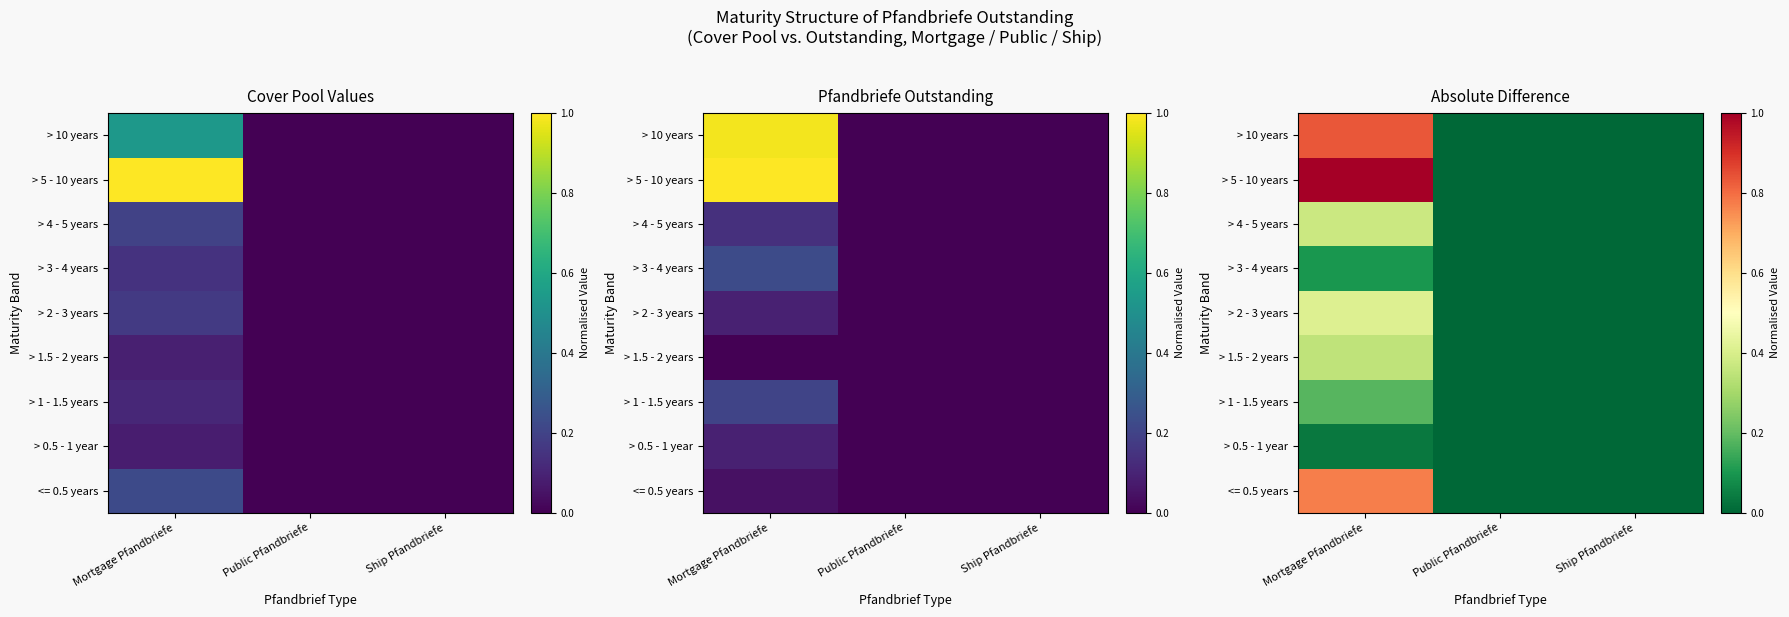

Is it true that > 2 - 3 years equals 0.2 at Mortgage Pfandbriefe?

False